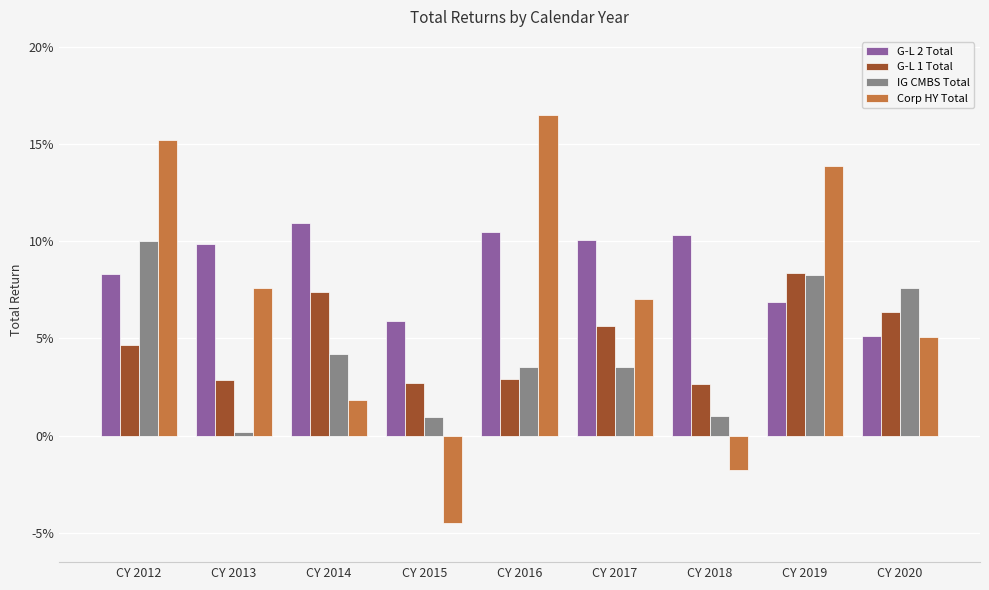

Are the bars horizontal?

No